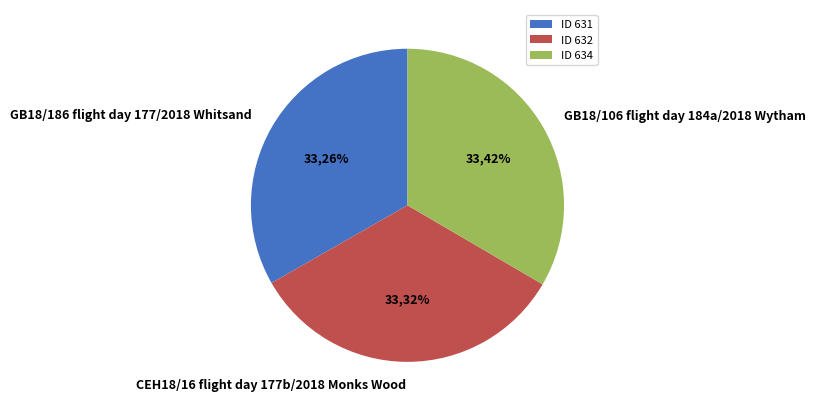

Is it true that GB18/186 flight day 177/2018 Whitsand is 33% of the pie?

True